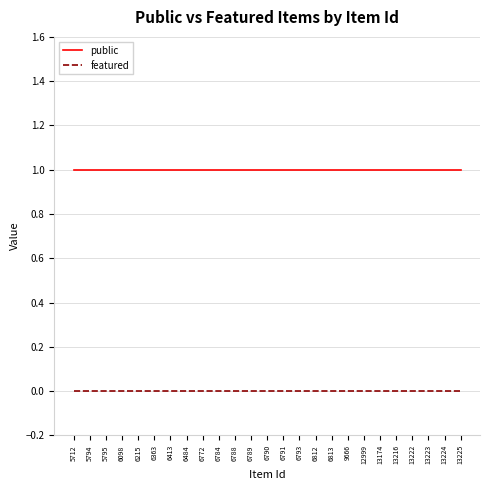

What is the minimum value for public?

1